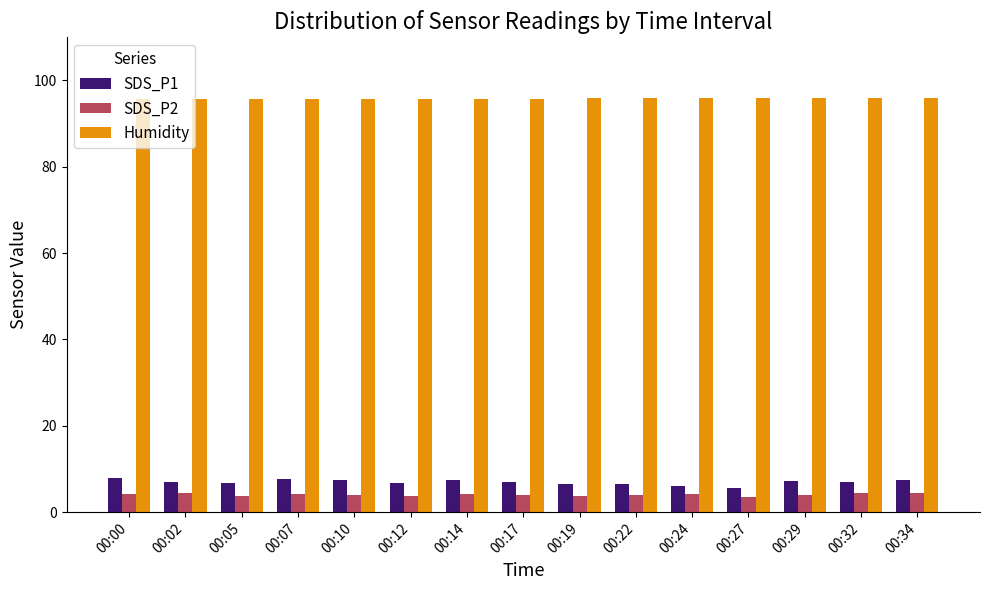

The SDS_P1 series shows 7.1 at 00:32. True or false?

True